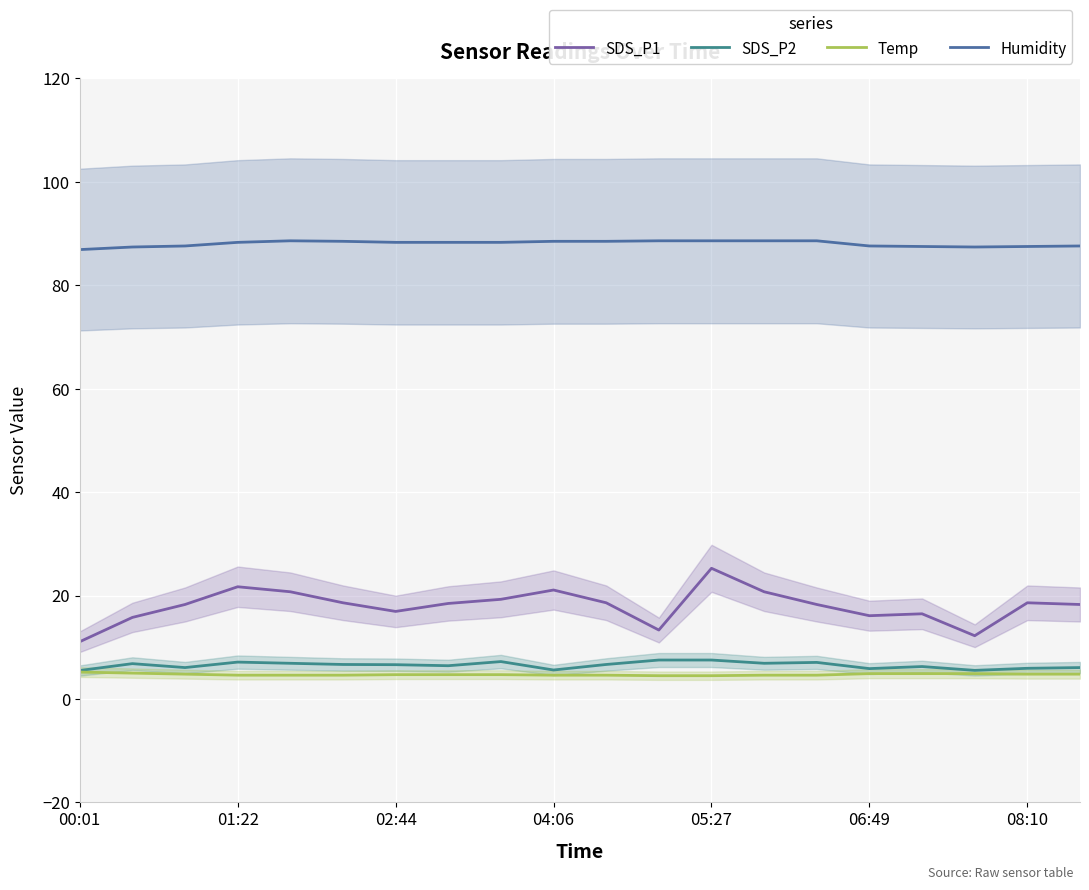

Which series has the largest total across all categories?

Humidity